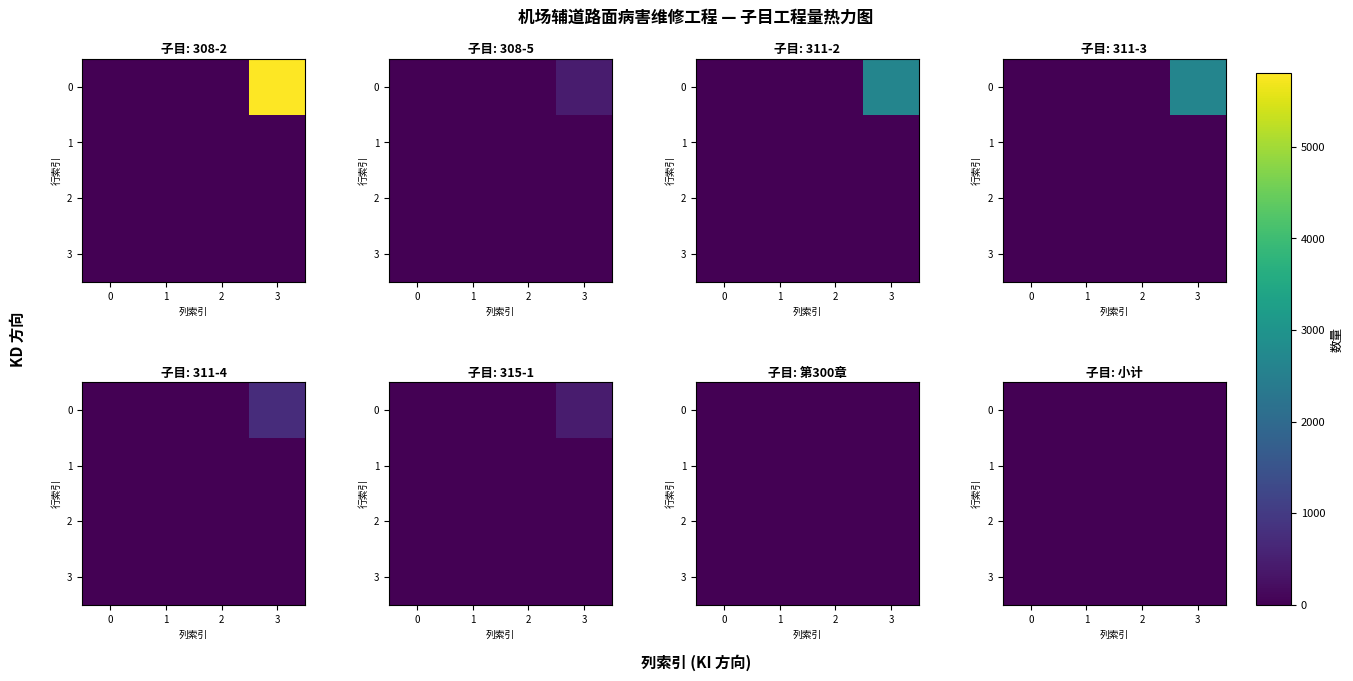

Reading left to right, what are all the values shown in this chart?

粘层-a: 5808	0	0	0	0	0
抗裂贴: 452	0	0	0	0	0
中粒式改性沥青混凝土-a: 2640	0	0	0	0	0
SMA路面-a: 2640	0	0	0	0	0
粗粒式改性沥青混凝土-a: 728	0	0	0	0	0
裂缝处理-a: 452	0	0	0	0	0